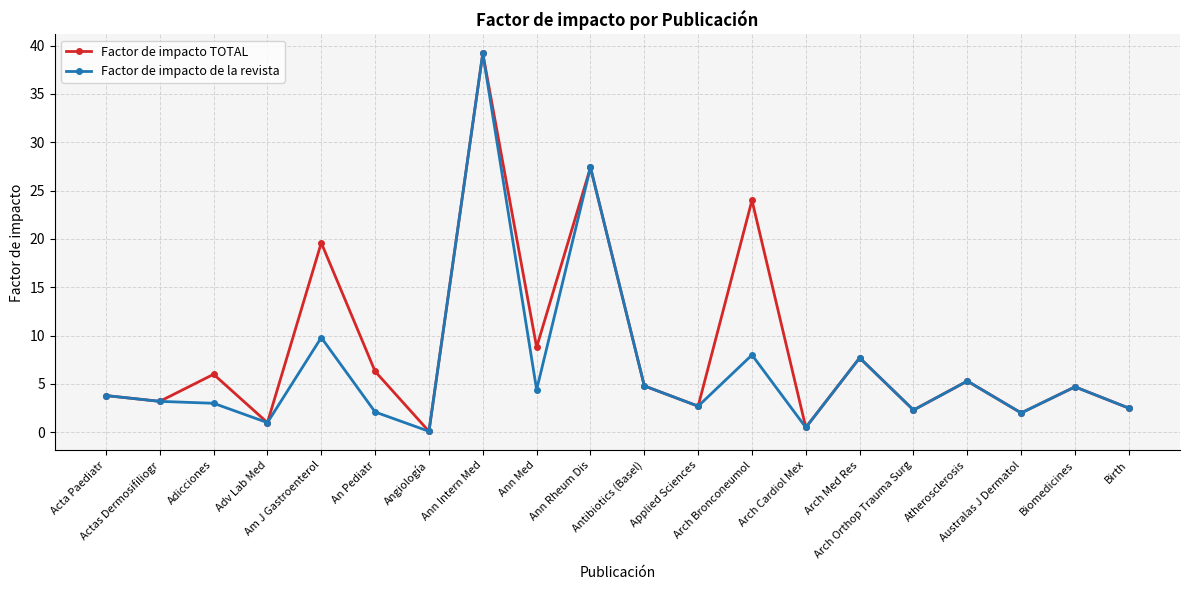

At how many categories does at least one series exceed 17?

4